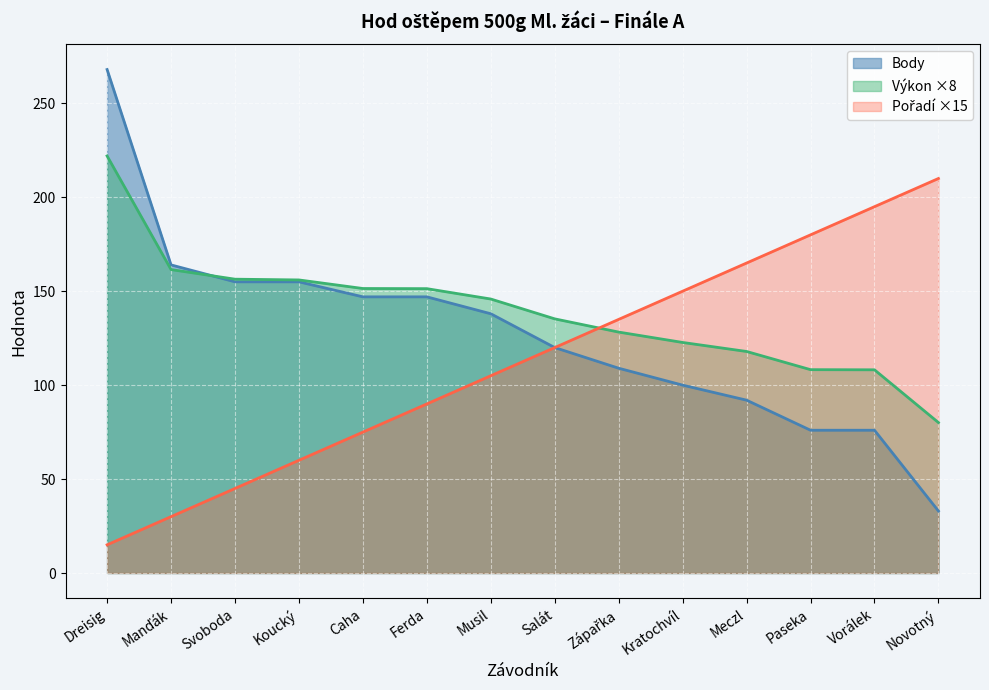

True or false: Pořadí has a value of 25.1 at Svoboda.

False